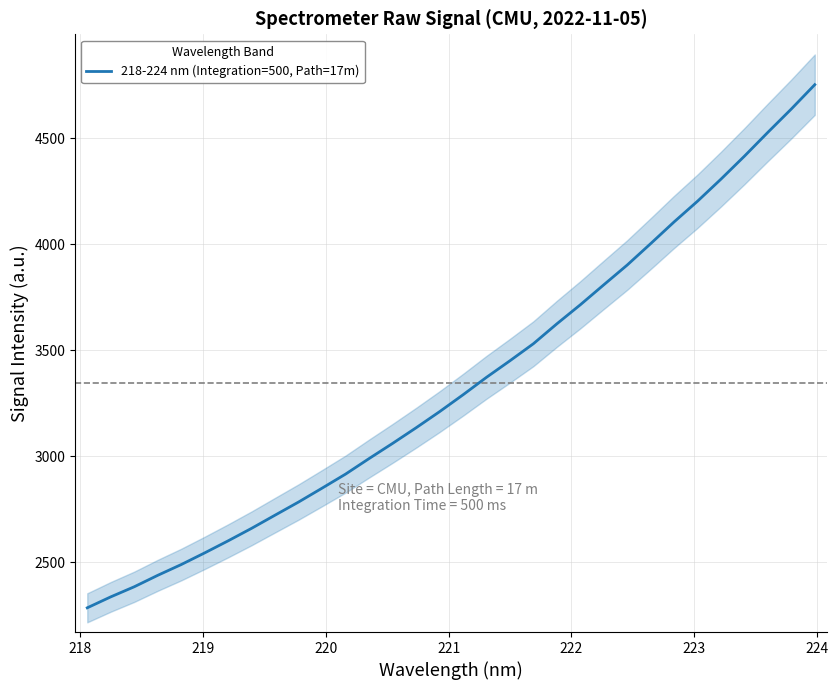

What is the highest value of the 218-224 nm (Integration=500, Path=17m) series?

4752.1